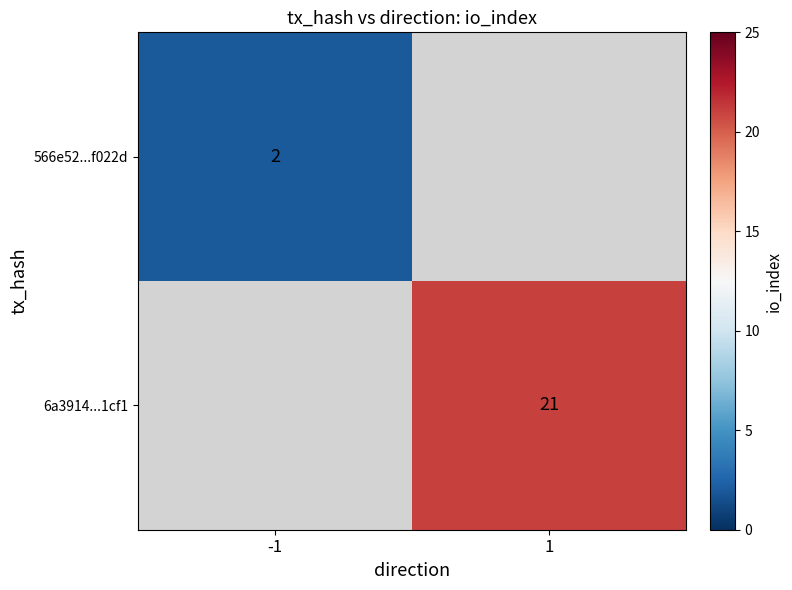

The value of 566e52...f022d at -1 is 2. True or false?

True